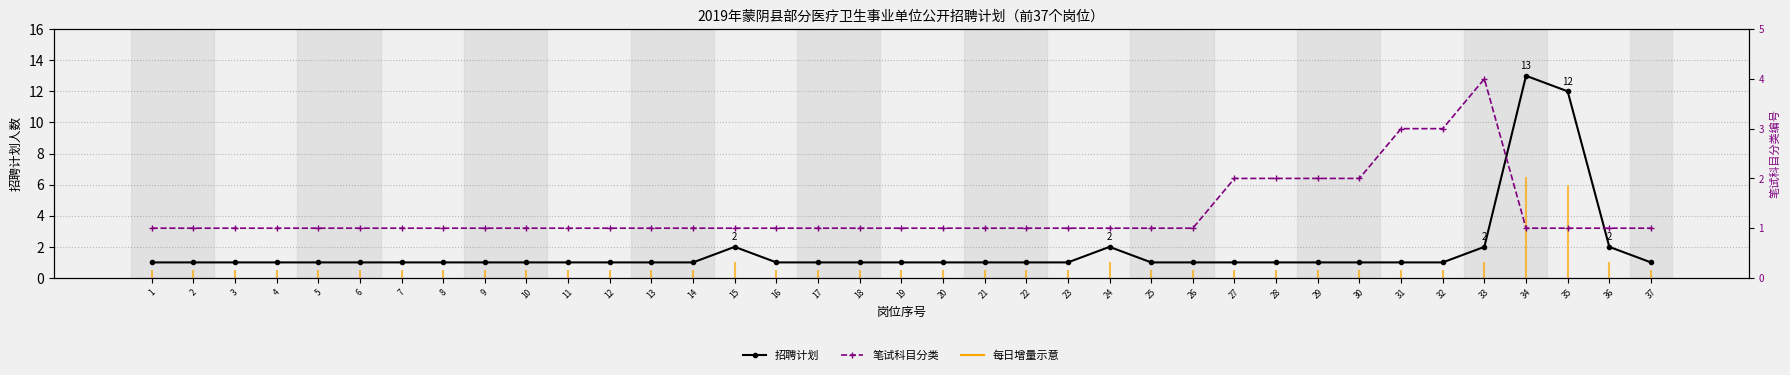

At which label does 招聘计划 reach its peak?

34